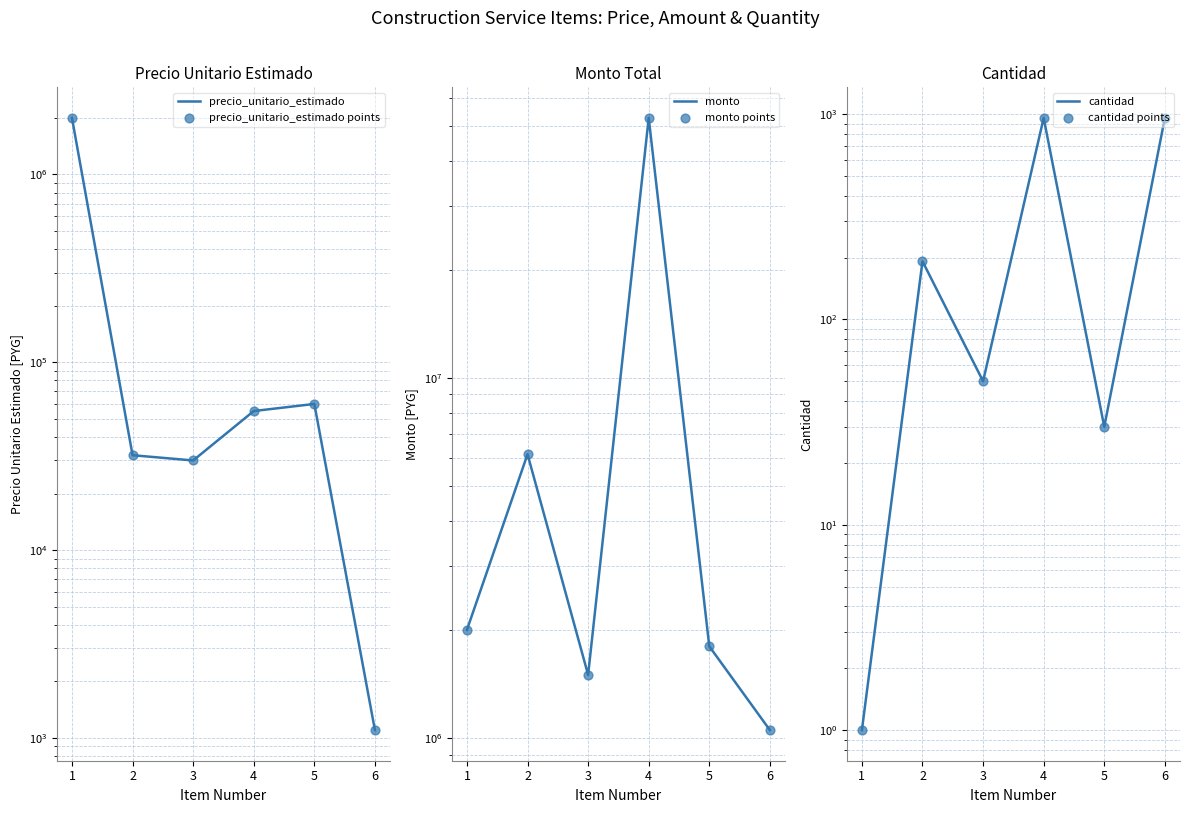

Which series has the widest spread of Y values?

monto